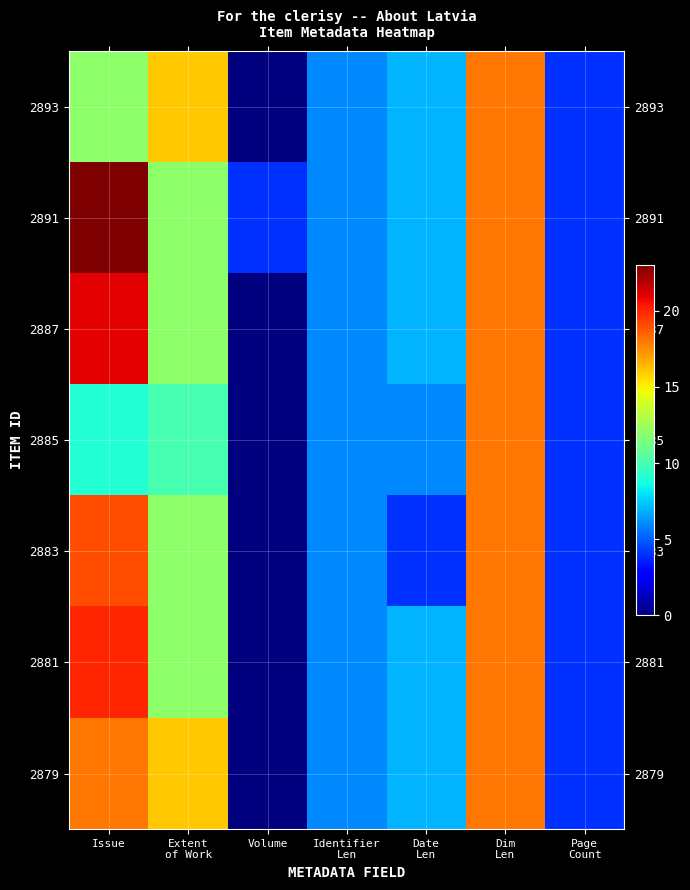

At Page Count, list the series in order from largest to smallest.

2893, 2891, 2887, 2885, 2883, 2881, 2879